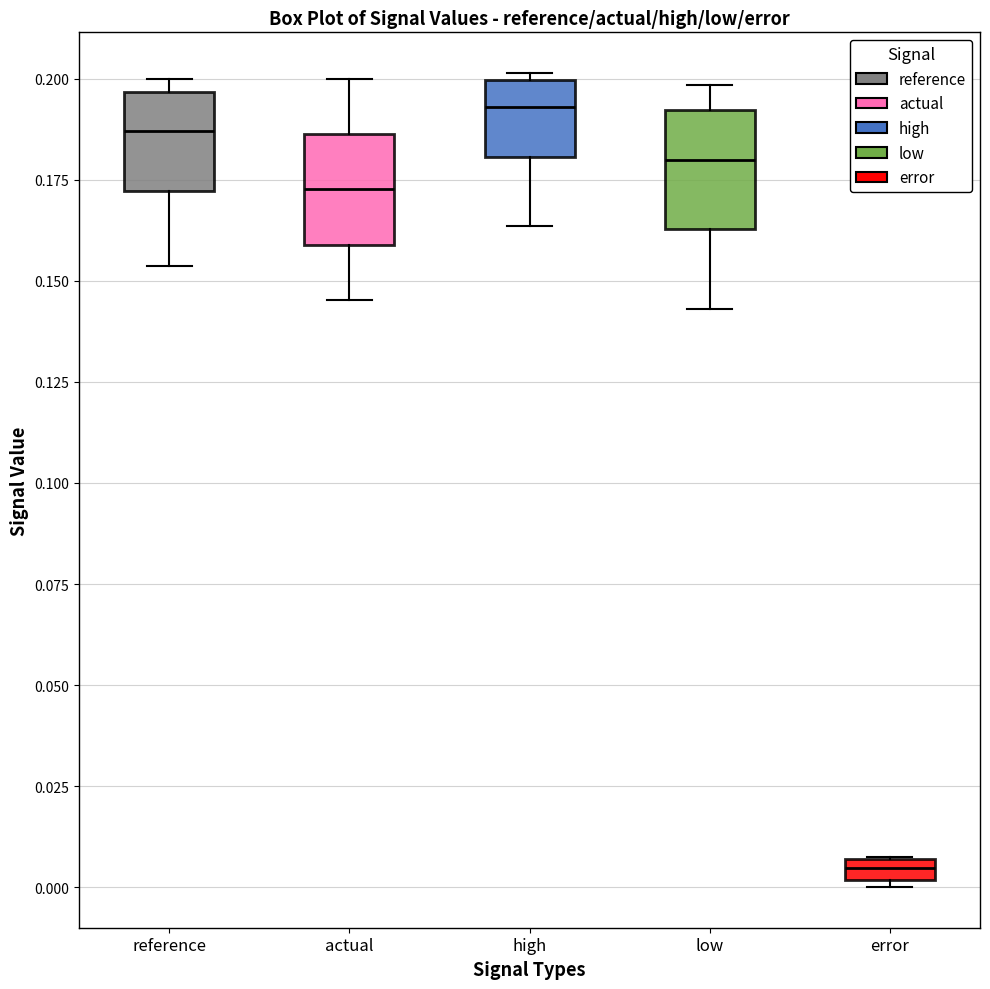

Where does the upper whisker of the box for low end on the y-axis? The values are not printed on the chart, so give them approximately, as read against the axis.

0.200